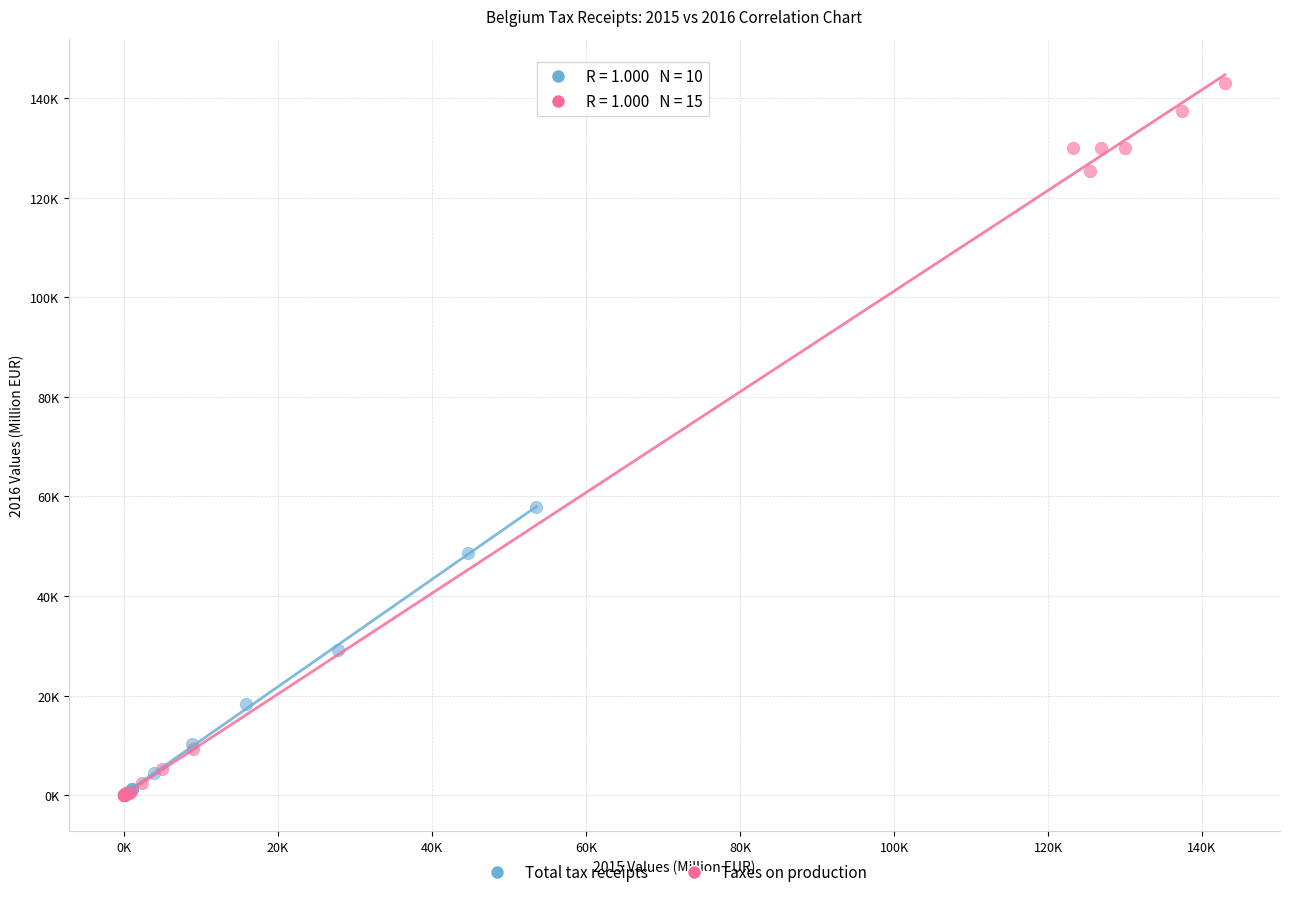

Which series reaches the maximum Y coordinate?

Taxes on production